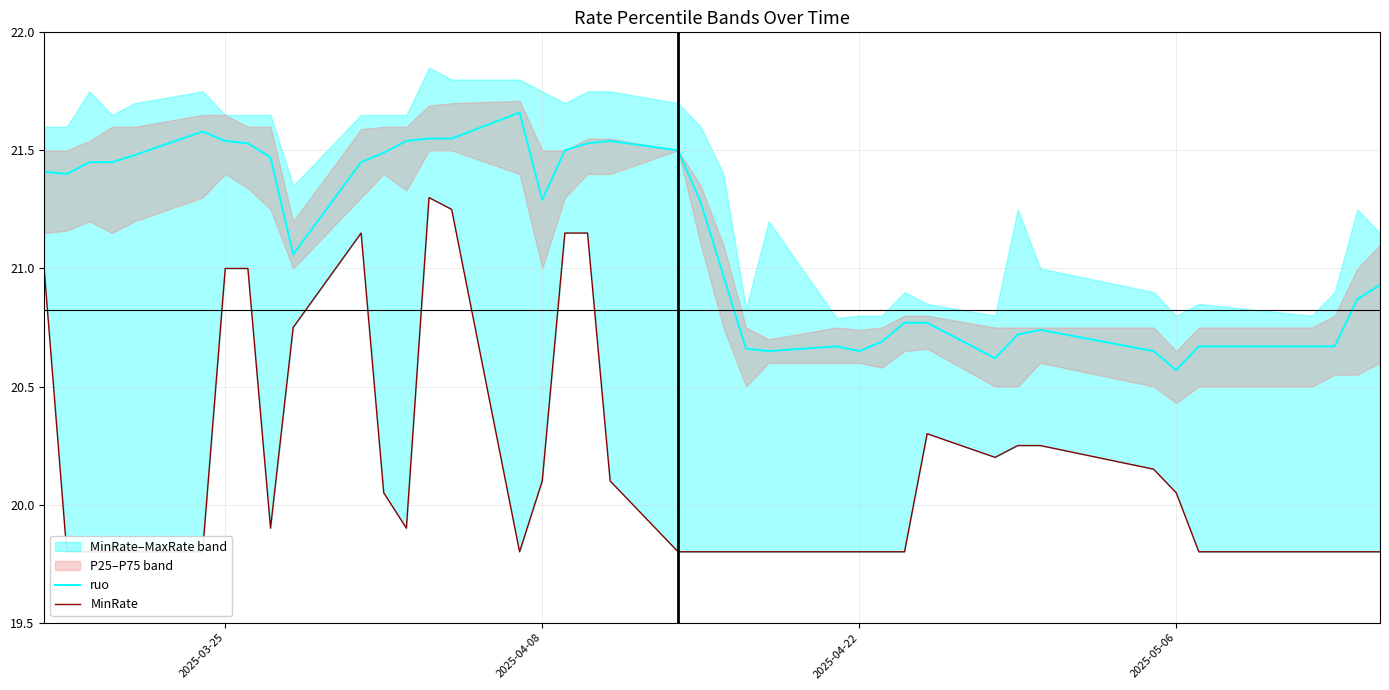

Which category has the lowest value in the ruo series?

2025-05-06